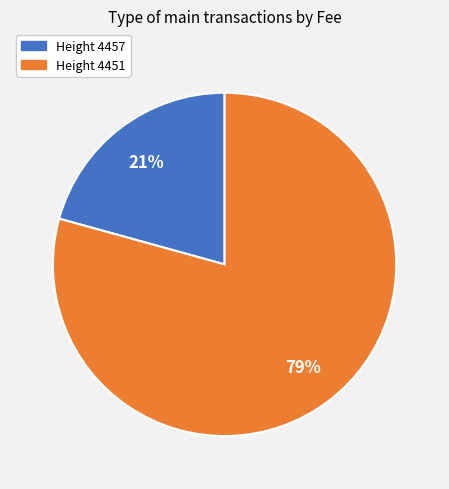

To the nearest percent, what is the average slice percentage?

50%